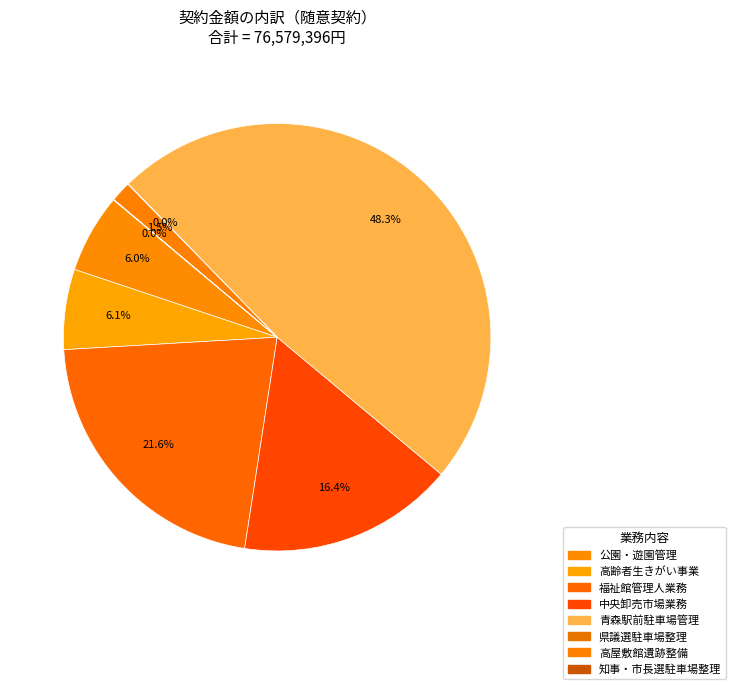

What is the largest slice in the pie chart?

青森駅前地区駐車場管理業務及び使用料収納事務